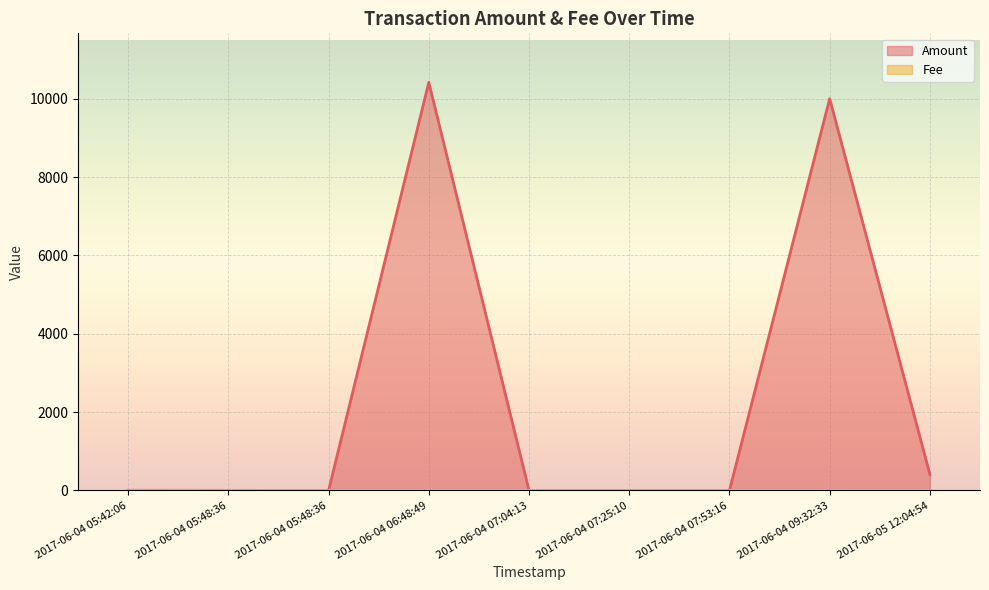

What is the sum of all values?

20837.6